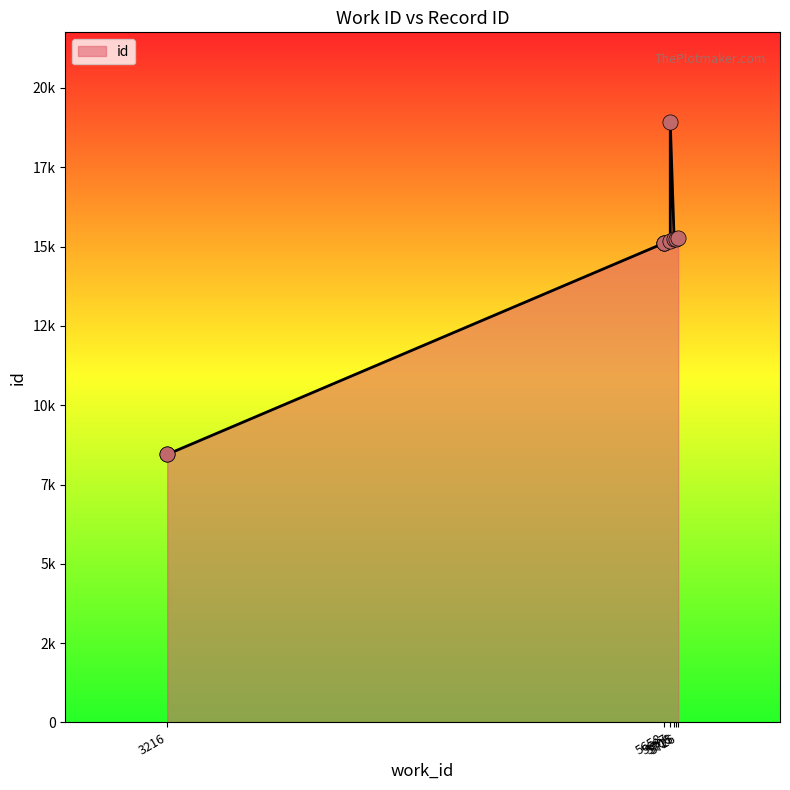

What is the ratio of the value at 5687 to the value at 3216?

1.8